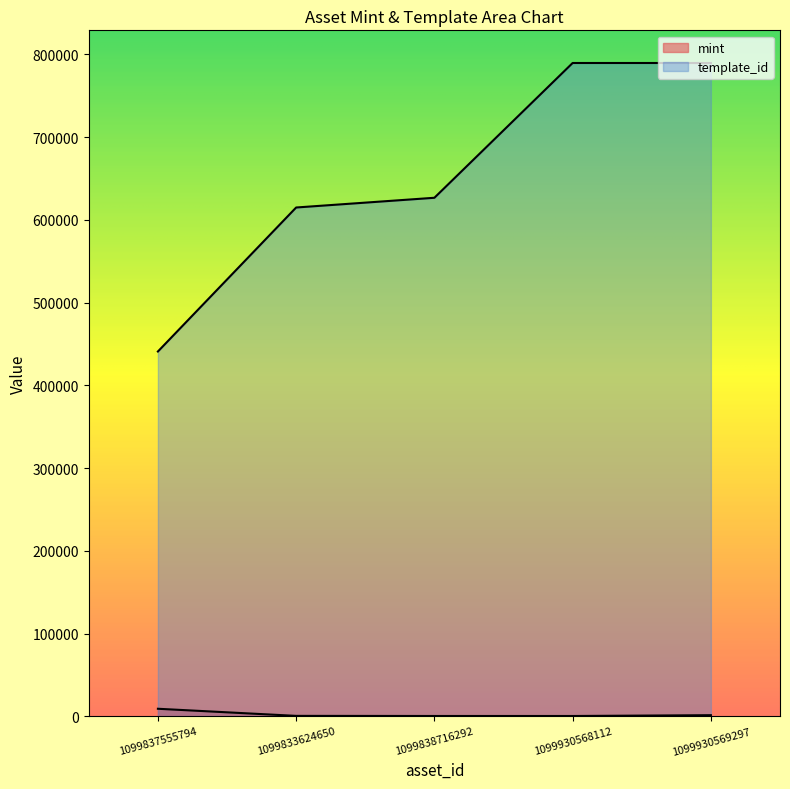

Is the value of mint at 1099930568112 greater than the value of template_id at 1099837555794?

No